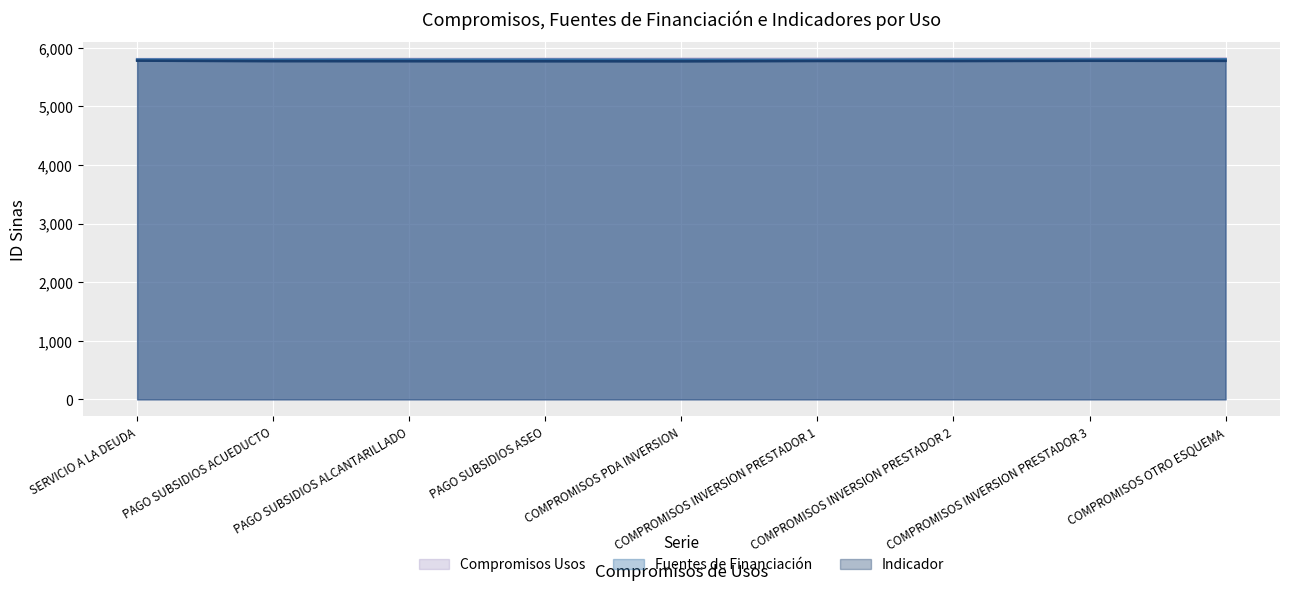

Reading left to right, transcribe all the data shown in this chart.

COMPROMISOS_USOS: 5805	5806	5807	5808	5809	5810	5811	5812	5813
FUENTES_FINANCIACION: 5798	5795	5796	5797	5794	5793	5800	5799	5801
INDICADOR: 5779	5771	5770	5769	5768	5774	5773	5777	5776